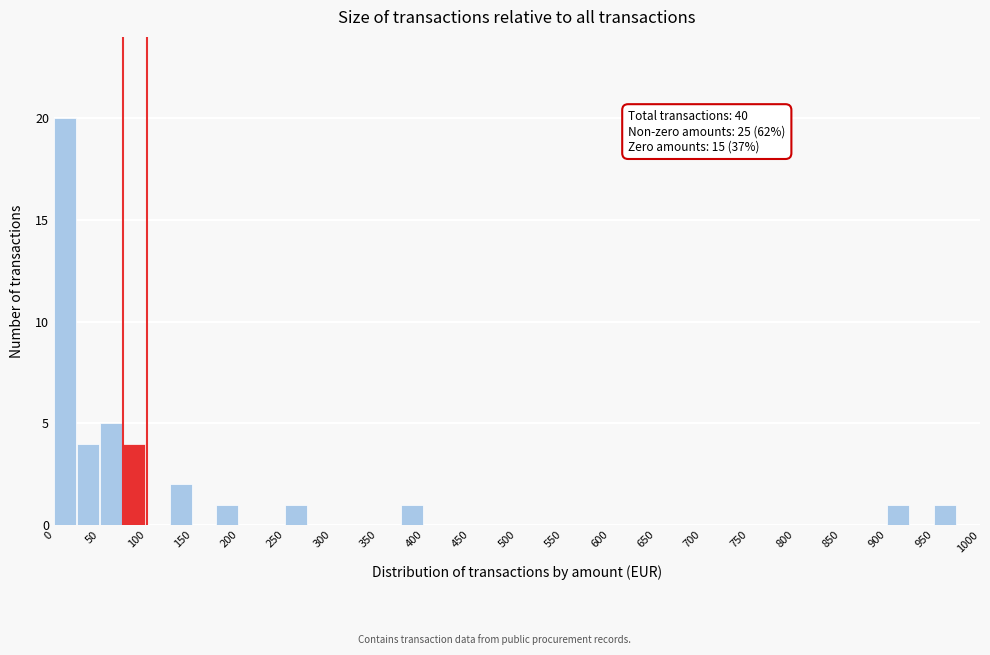

Over which range of the x-axis is the bar tallest?

0 to 25